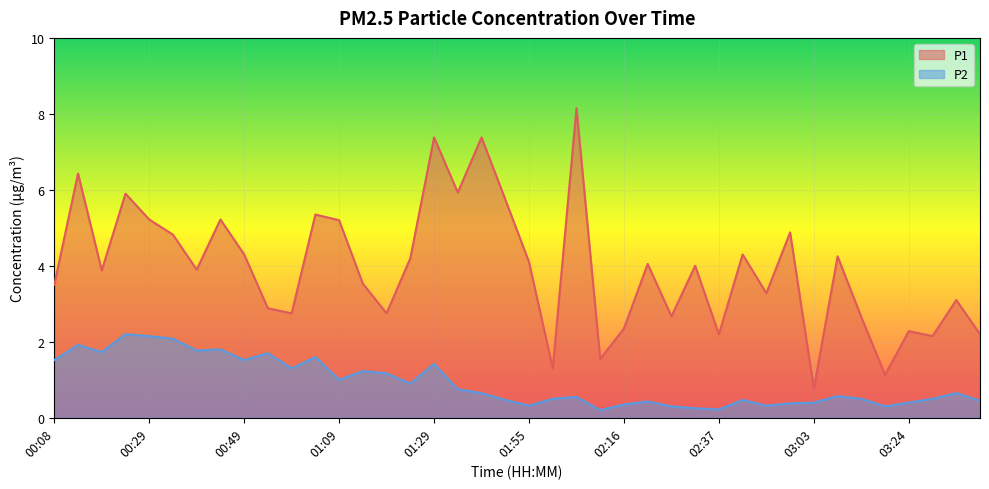

Reading left to right, extract all data points from this chart.

P1: 00:08=3.5	00:13=6.4	00:19=3.9	00:24=5.9	00:29=5.2	00:34=4.8	00:39=3.9	00:44=5.2	00:49=4.3	00:54=2.9	00:59=2.8	01:04=5.3	01:09=5.2	01:14=3.5	01:19=2.8	01:24=4.2	01:29=7.4	01:34=5.9	01:39=7.4	01:50=5.8	01:55=4.1	02:00=1.3	02:05=8.2	02:11=1.6	02:16=2.4	02:21=4.0	02:26=2.7	02:32=4.0	02:37=2.2	02:42=4.3	02:48=3.3	02:58=4.9	03:03=0.8	03:09=4.2	03:14=2.6	03:19=1.1	03:24=2.3	03:29=2.1	03:34=3.1	03:39=2.2
P2: 00:08=1.5	00:13=1.9	00:19=1.7	00:24=2.2	00:29=2.1	00:34=2.1	00:39=1.8	00:44=1.8	00:49=1.5	00:54=1.7	00:59=1.3	01:04=1.6	01:09=1.0	01:14=1.2	01:19=1.2	01:24=0.9	01:29=1.4	01:34=0.8	01:39=0.7	01:50=0.5	01:55=0.3	02:00=0.5	02:05=0.6	02:11=0.2	02:16=0.3	02:21=0.4	02:26=0.3	02:32=0.2	02:37=0.2	02:42=0.5	02:48=0.3	02:58=0.4	03:03=0.4	03:09=0.6	03:14=0.5	03:19=0.3	03:24=0.4	03:29=0.5	03:34=0.7	03:39=0.5